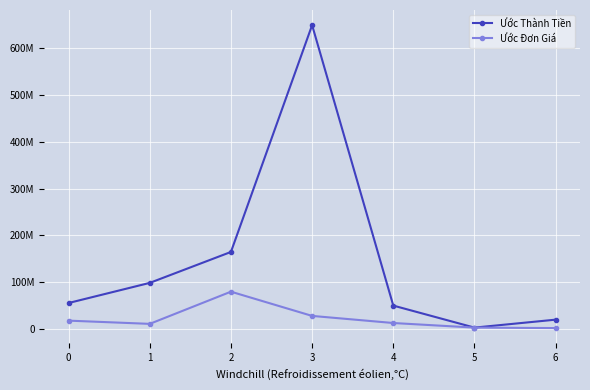

Reading right to left, extract all data points from this chart.

Ước Thành Tiền: 20000000	3000000	50050000	649500000	164720000	98600000	55600000
Ước Đơn Giá: 2000000	3000000	12815000	28000000	79800000	11000000	17900000